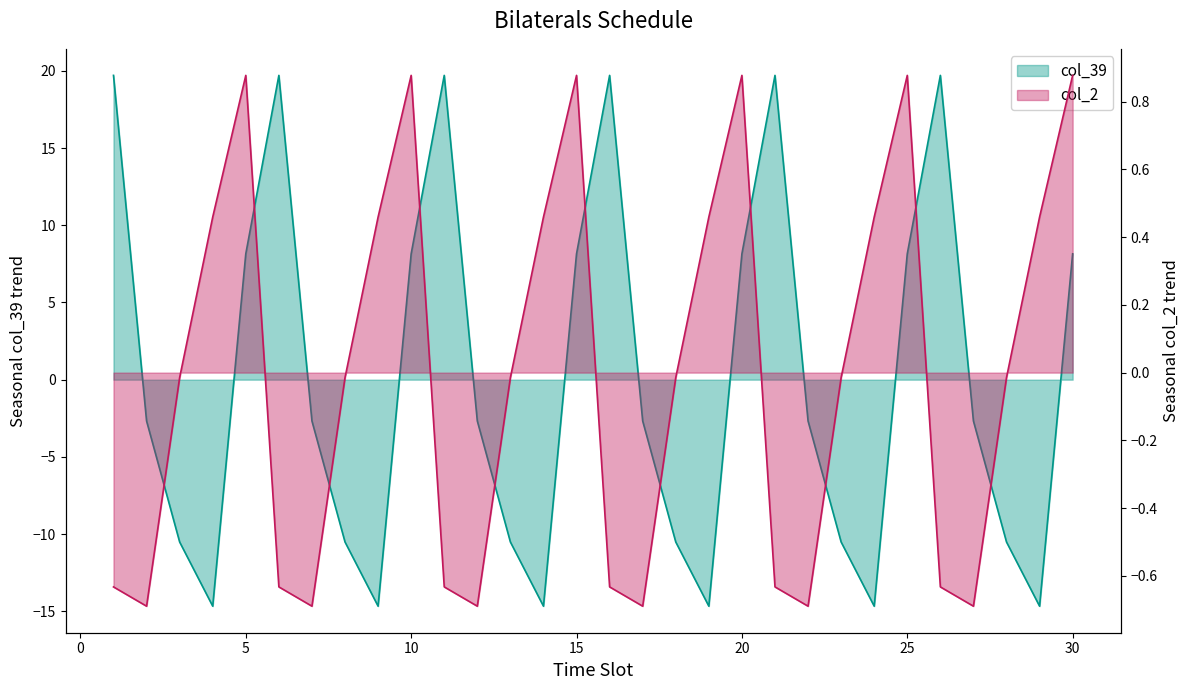

At how many categories does at least one series exceed -5?

30